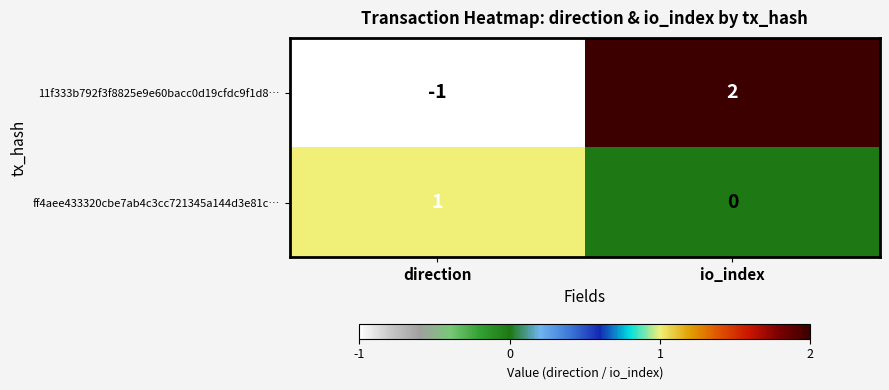

Rank the series by their maximum value, from lowest to highest.

ff4aee433320cbe7ab4c3cc721345a144d3e81c…, 11f333b792f3f8825e9e60bacc0d19cfdc9f1d8…